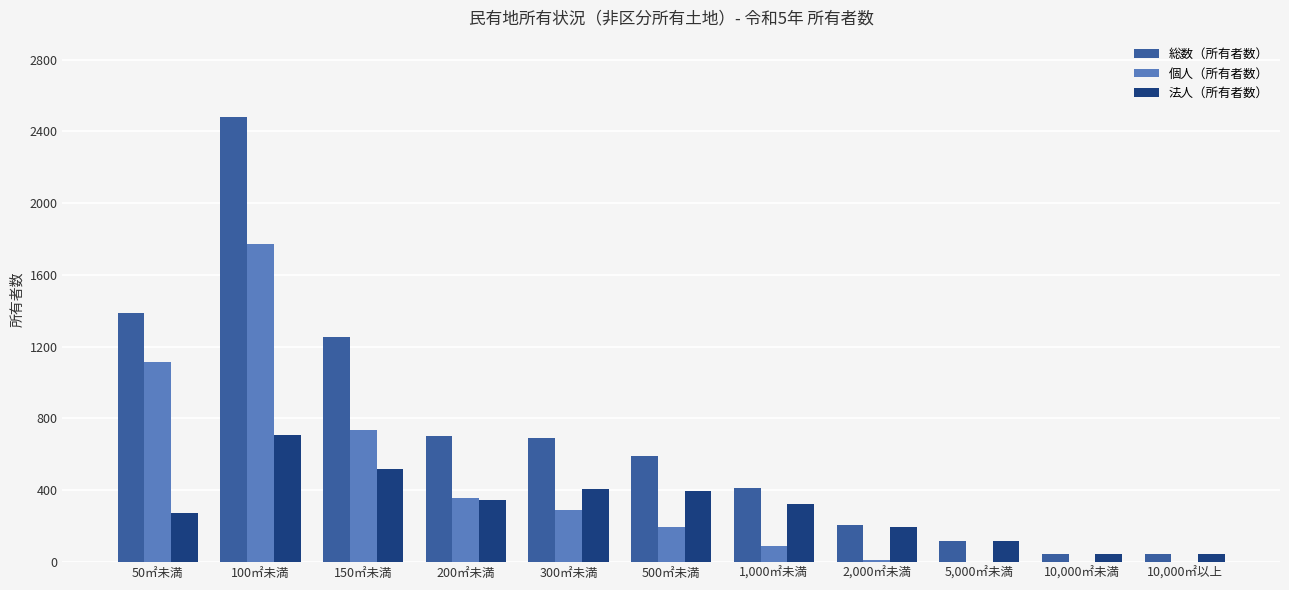

Which category has the highest value across all series?

100㎡未満